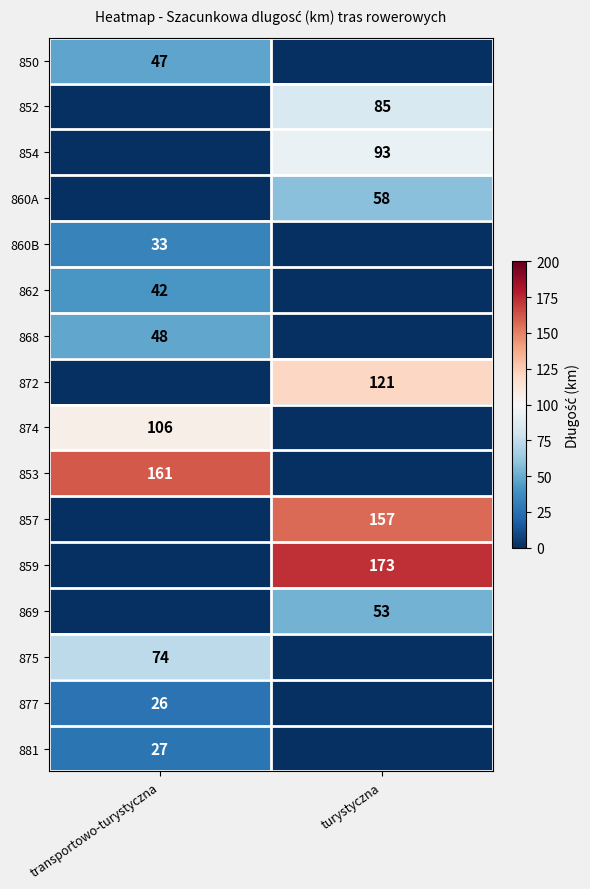

Is it true that 860A equals 58 at turystyczna?

True